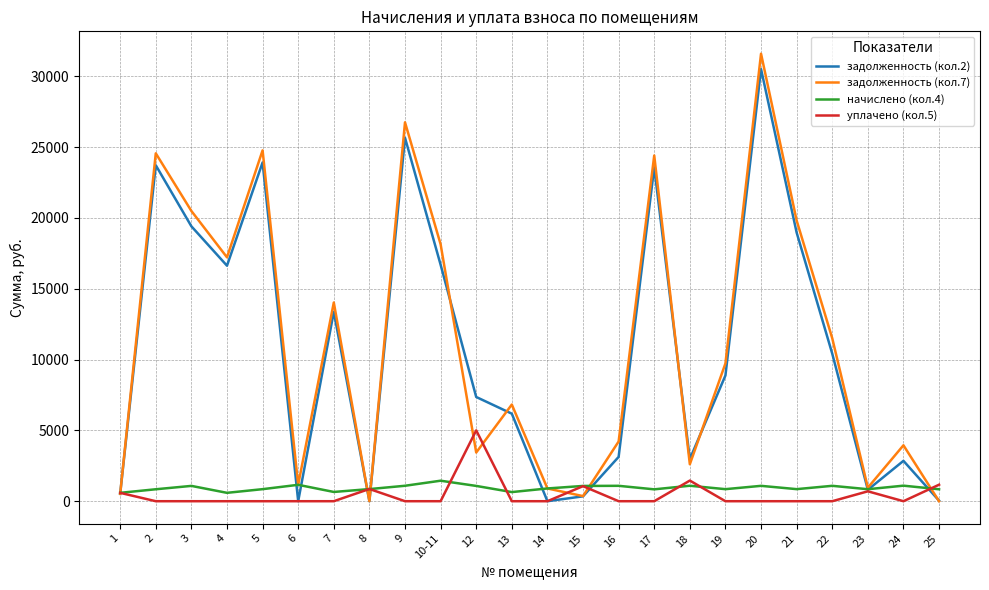

Which series has the widest spread of values?

задолженность (кол.7)